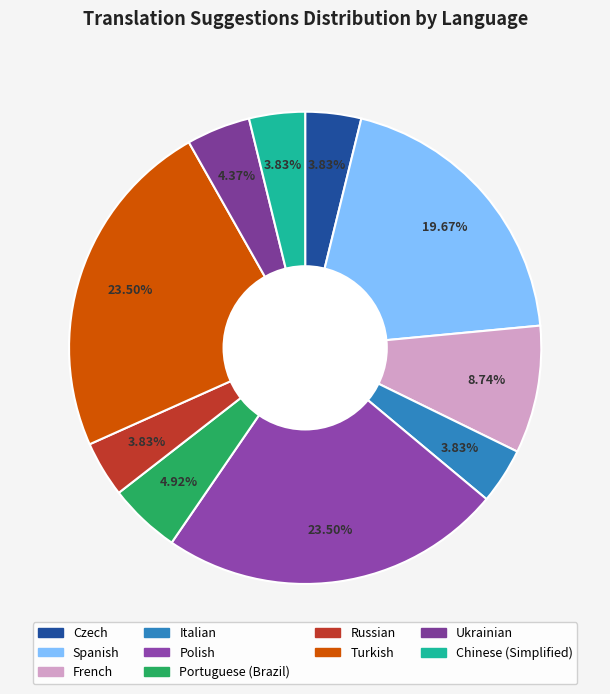

How many slices are in this pie chart?

10